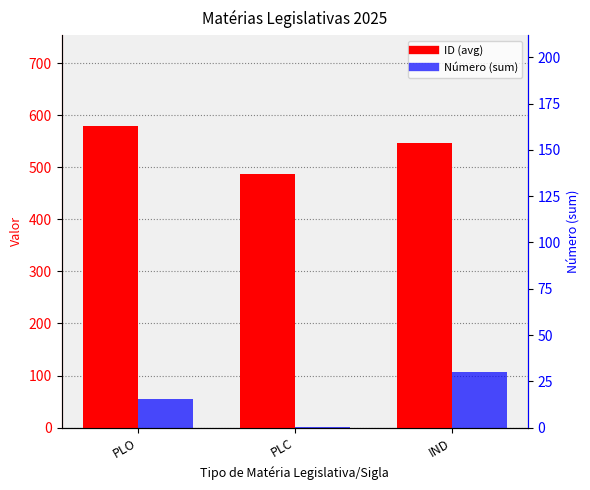

What is the sum of all Número (sum) values?

162